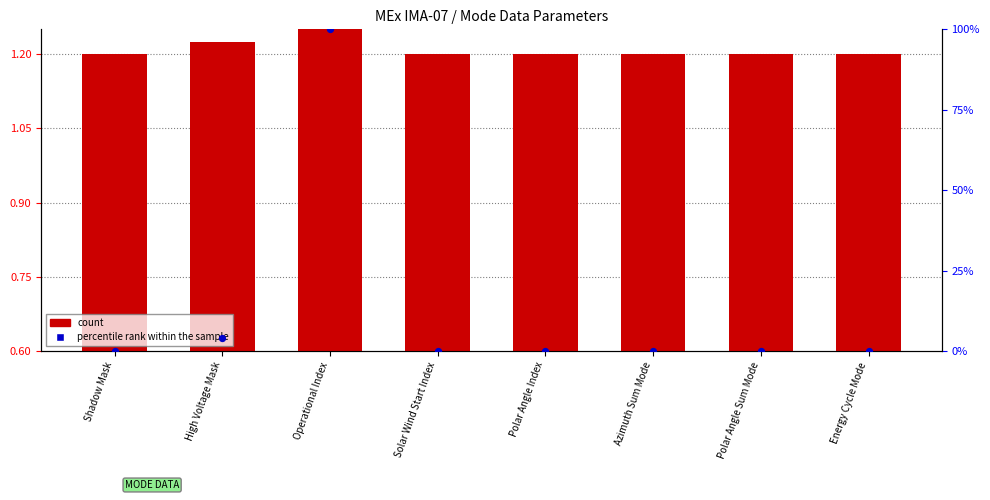

What is the total value across all series at Operational Index?

101.2